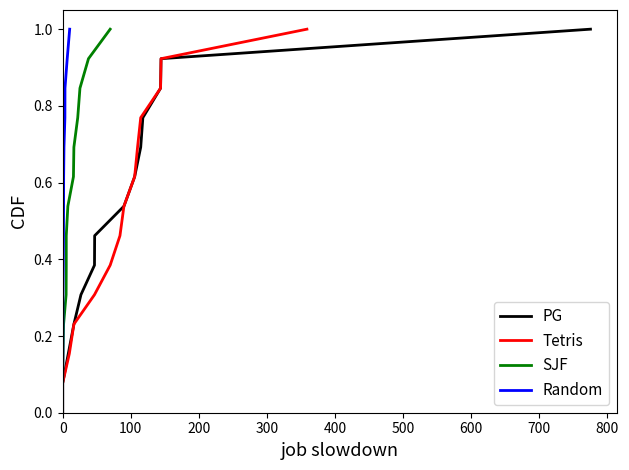

True or false: Random and SJF intersect in this chart.

False